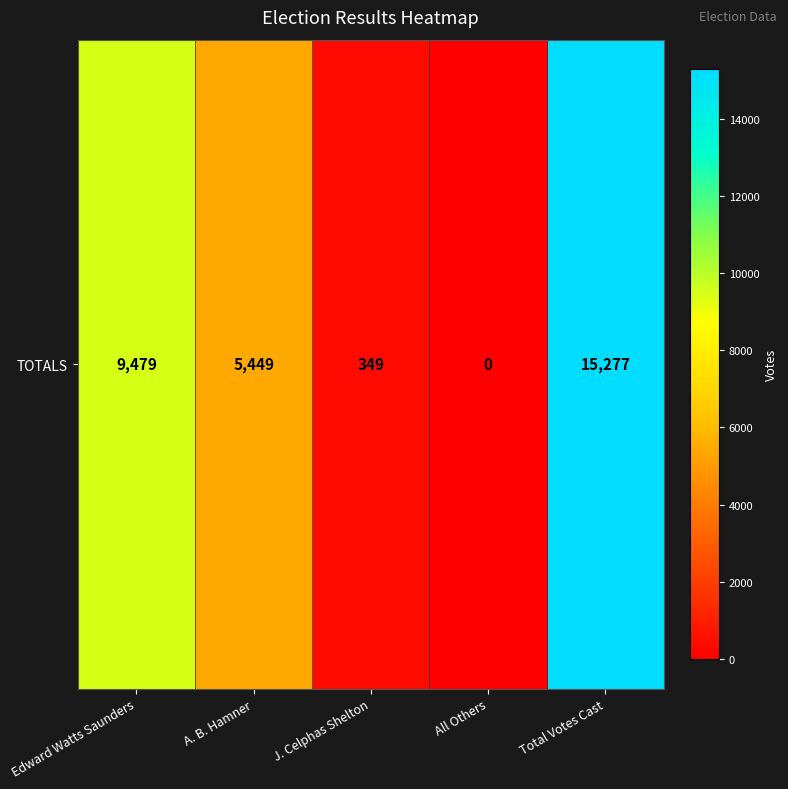

The chart shows a value of 349 at J. Celphas Shelton. True or false?

True